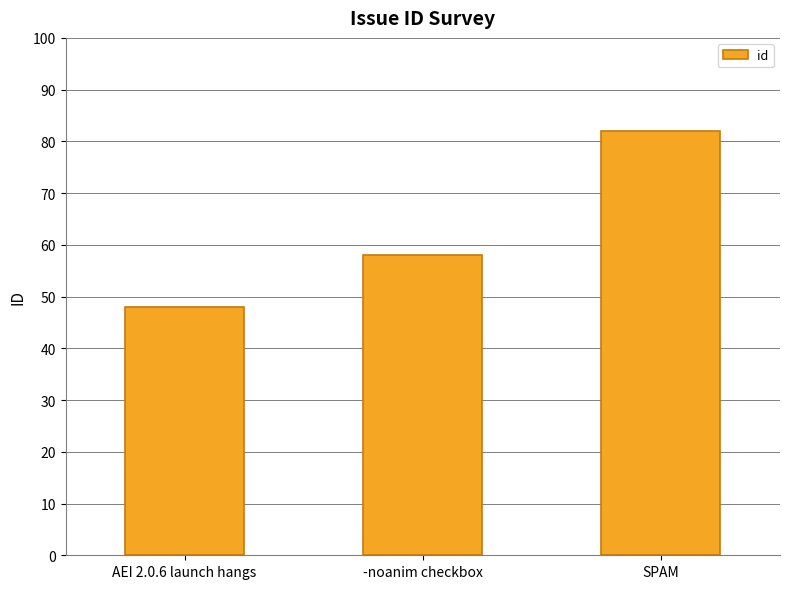

Where is the data nearest to the value 65?

-noanim checkbox